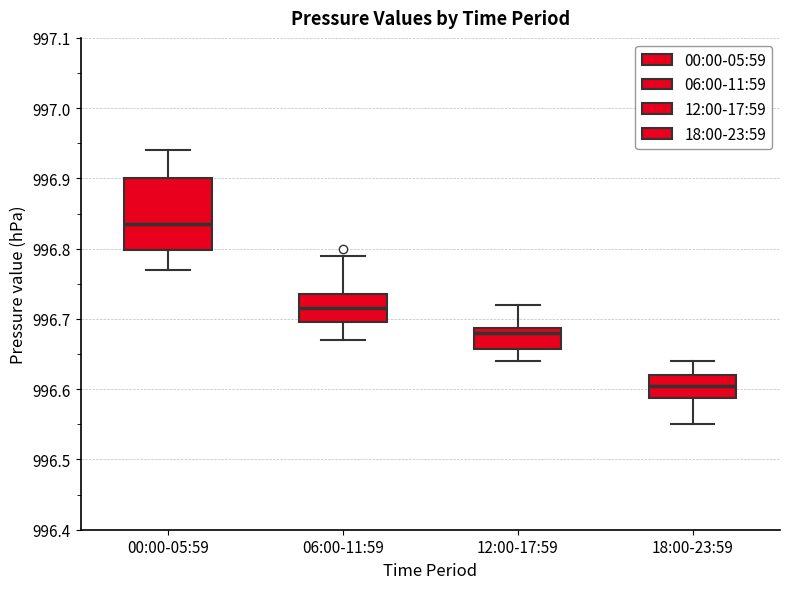

Which box's median line is the highest?

00:00-05:59